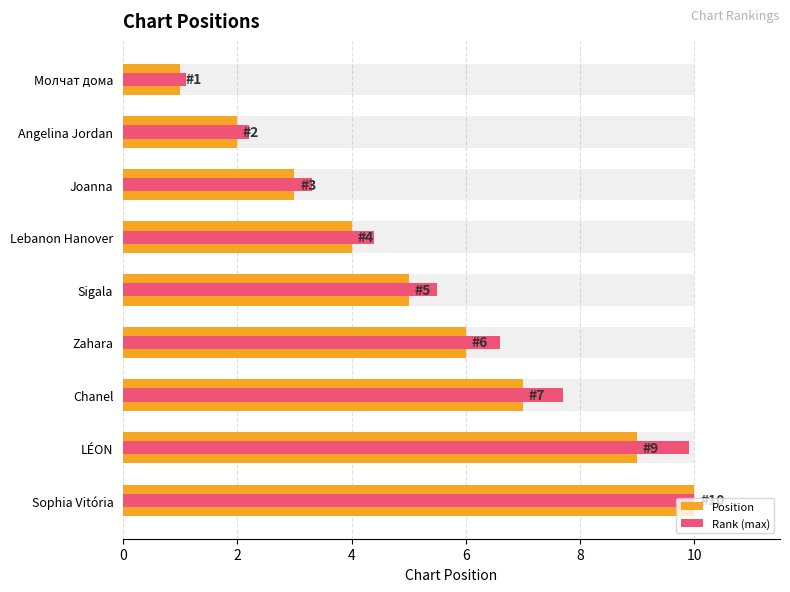

True or false: Rank (max) has a value of 5.8 at Joanna.

False